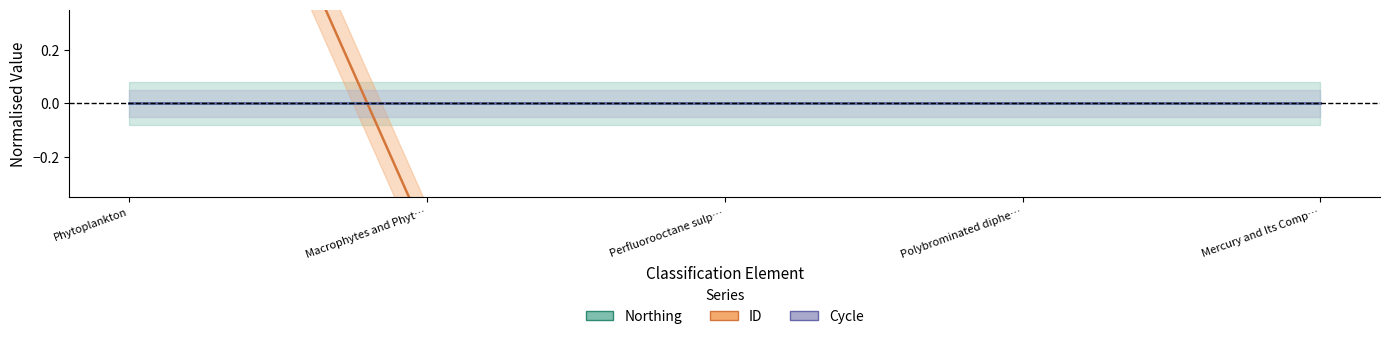

What are all the series names shown in the legend?

Northing, ID, Cycle